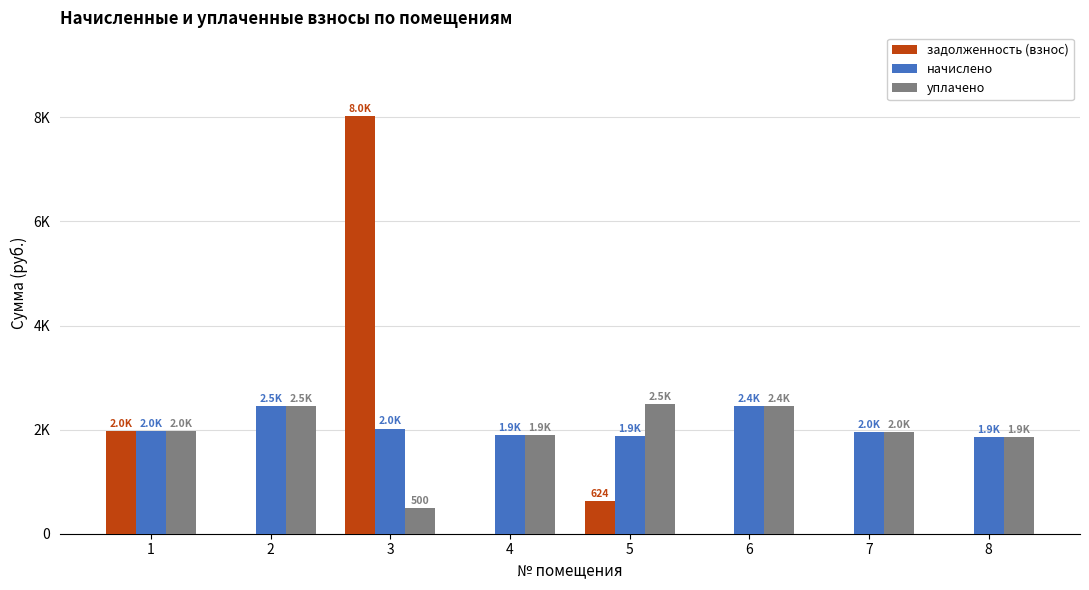

What are all the series names shown in the legend?

задолженность (взнос), начислено, уплачено